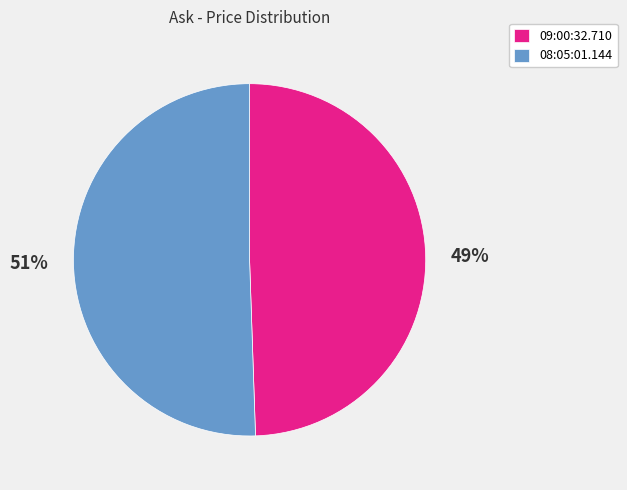

To the nearest percent, what is the combined percentage of 08:05:01.144 and 09:00:32.710?

100%